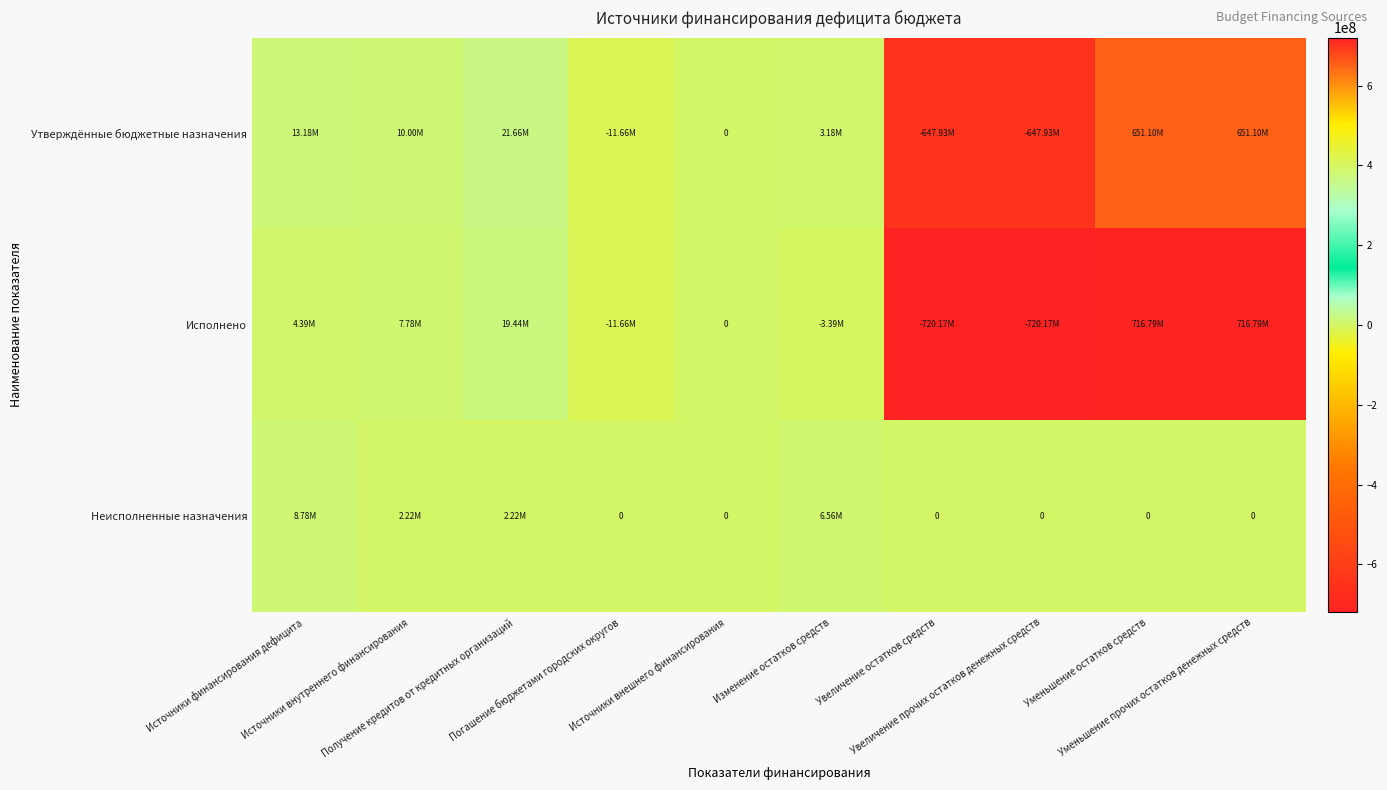

Is it true that Утверждённые бюджетные назначения equals -849261879.7 at Увеличение прочих остатков денежных средств?

False